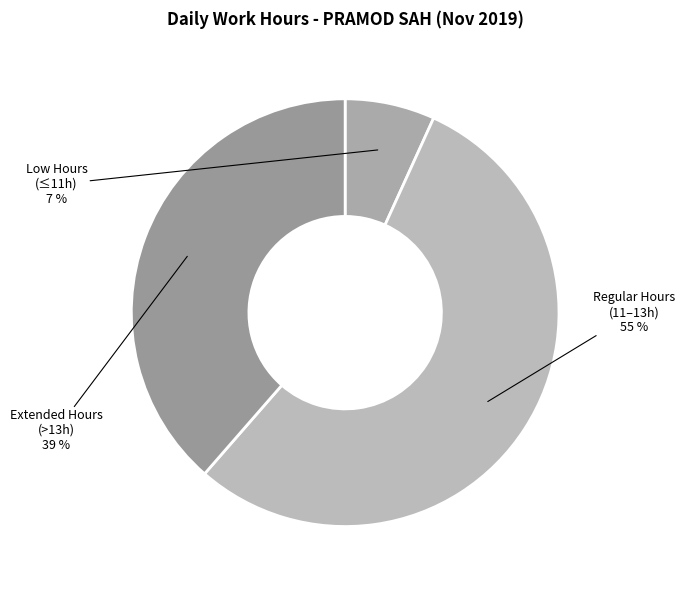

To the nearest percent, what is the difference between the largest and smallest slice percentages?

48%